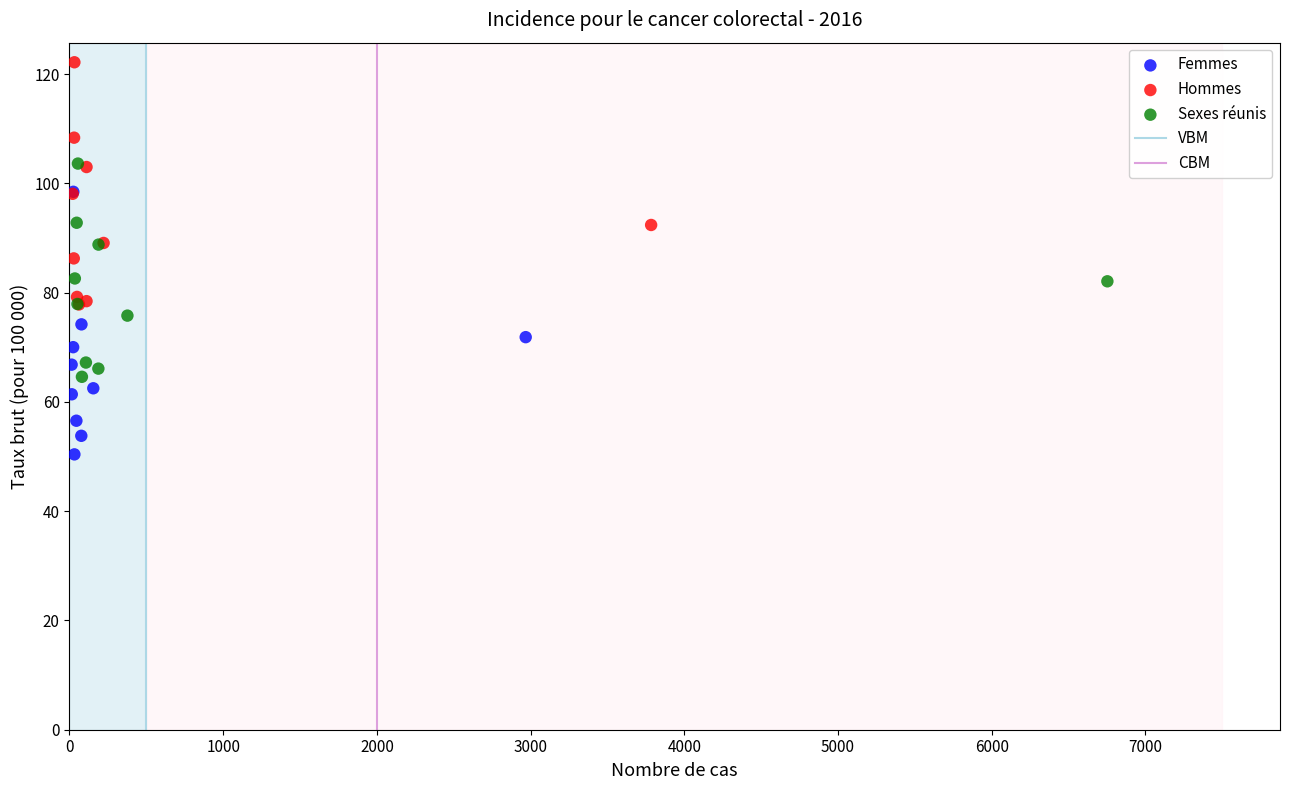

Which series contains the lowest Y value?

Femmes